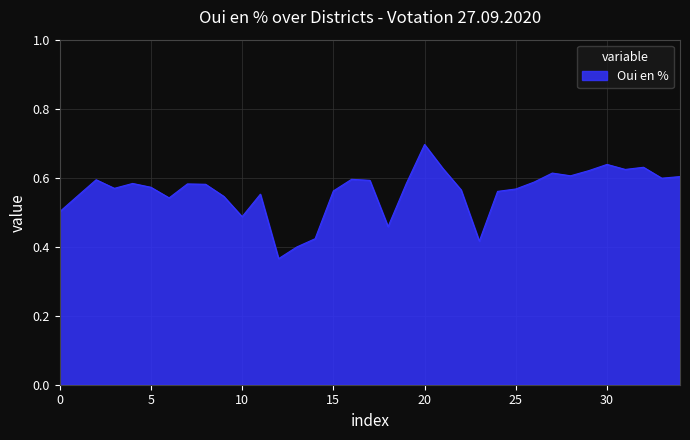

What is the difference between the maximum and minimum values?

0.3